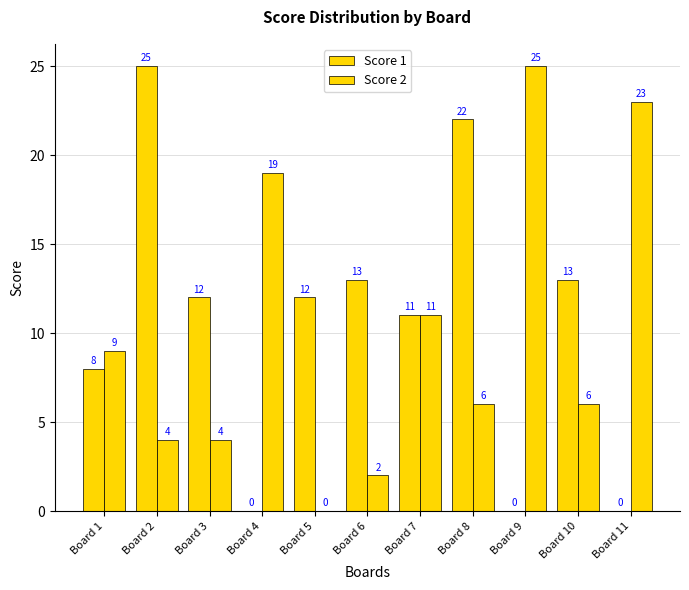

Which series has the largest total across all categories?

Score 1